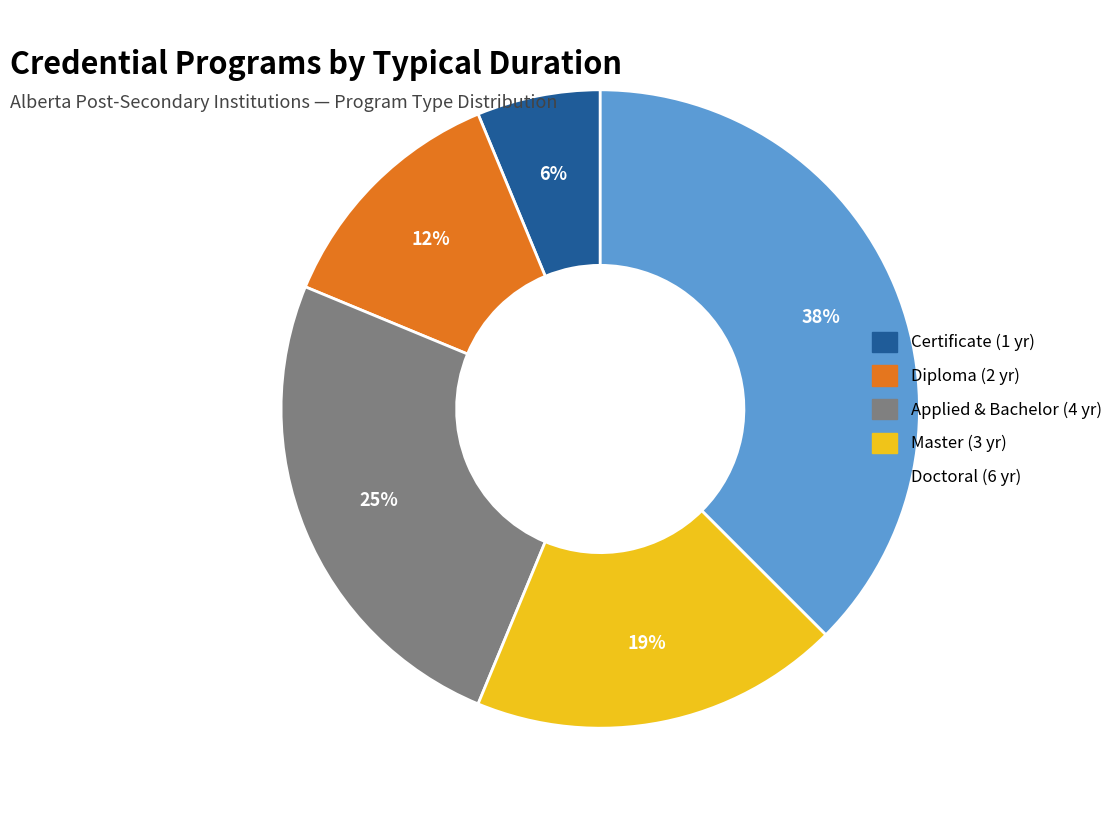

Is there a majority slice in this chart?

No